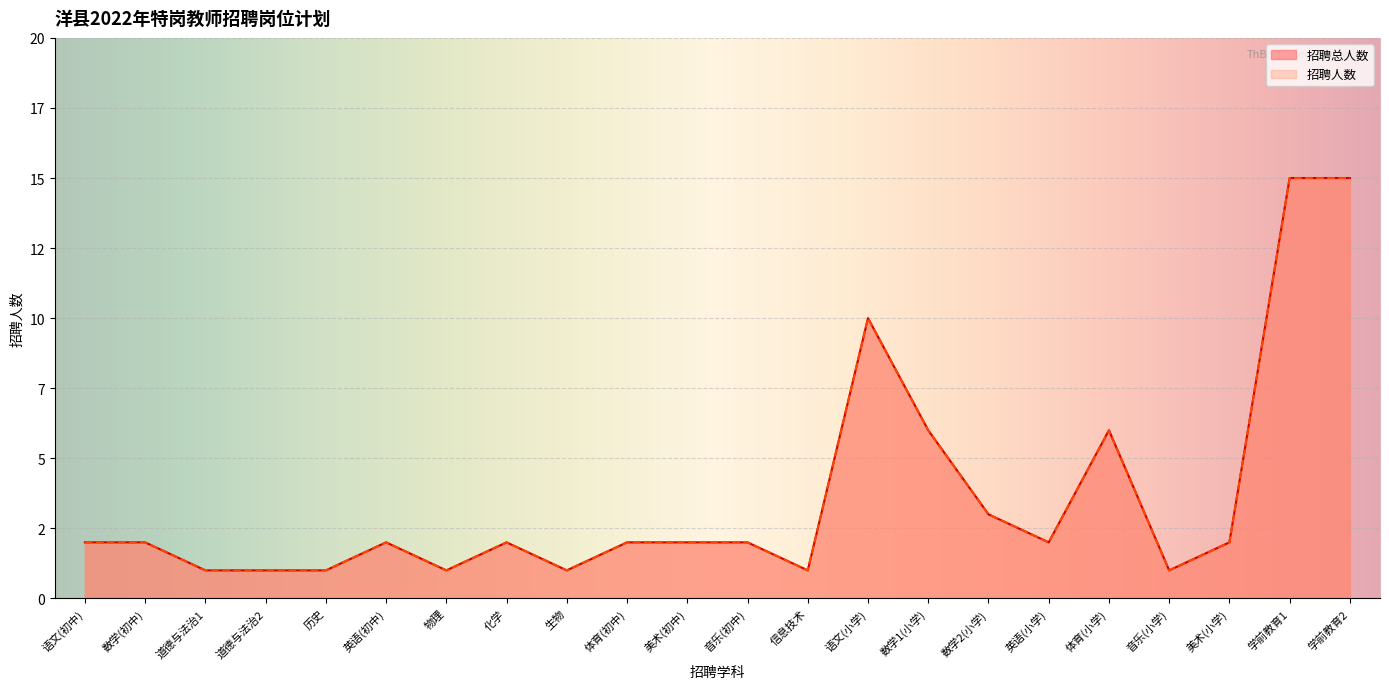

Does the chart display data point markers on the line(s)?

No